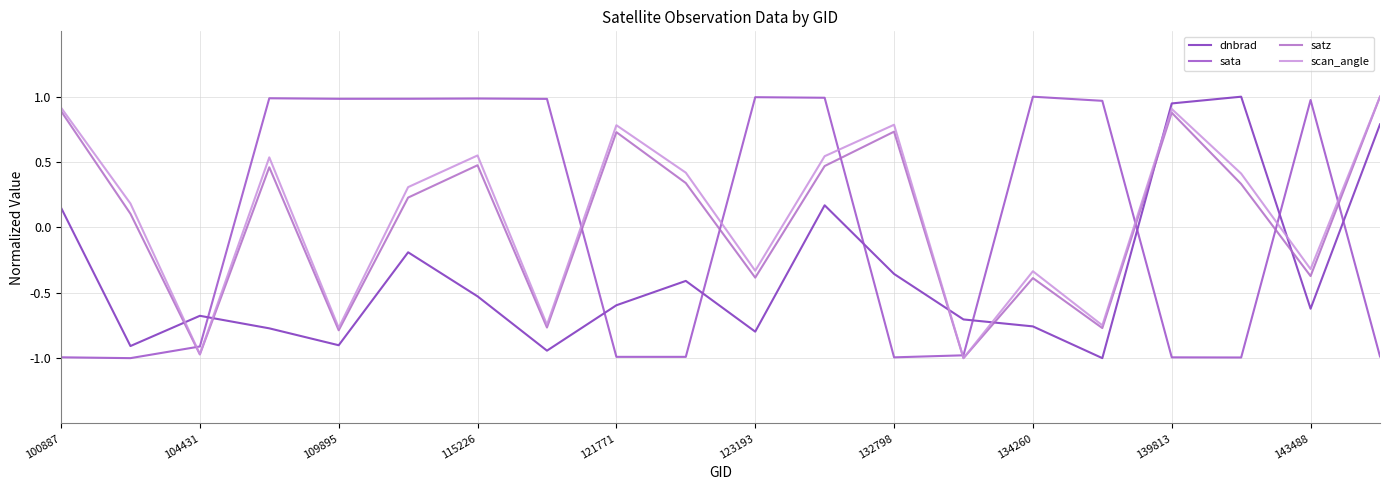

True or false: sata has more than 2 interior local peaks.

True